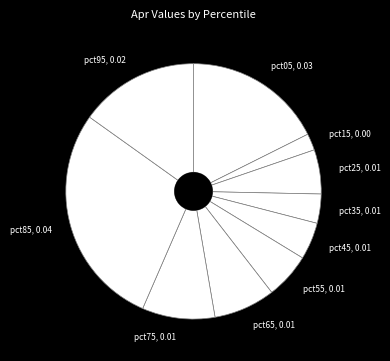

Is there any slice that represents more than half of the pie?

No